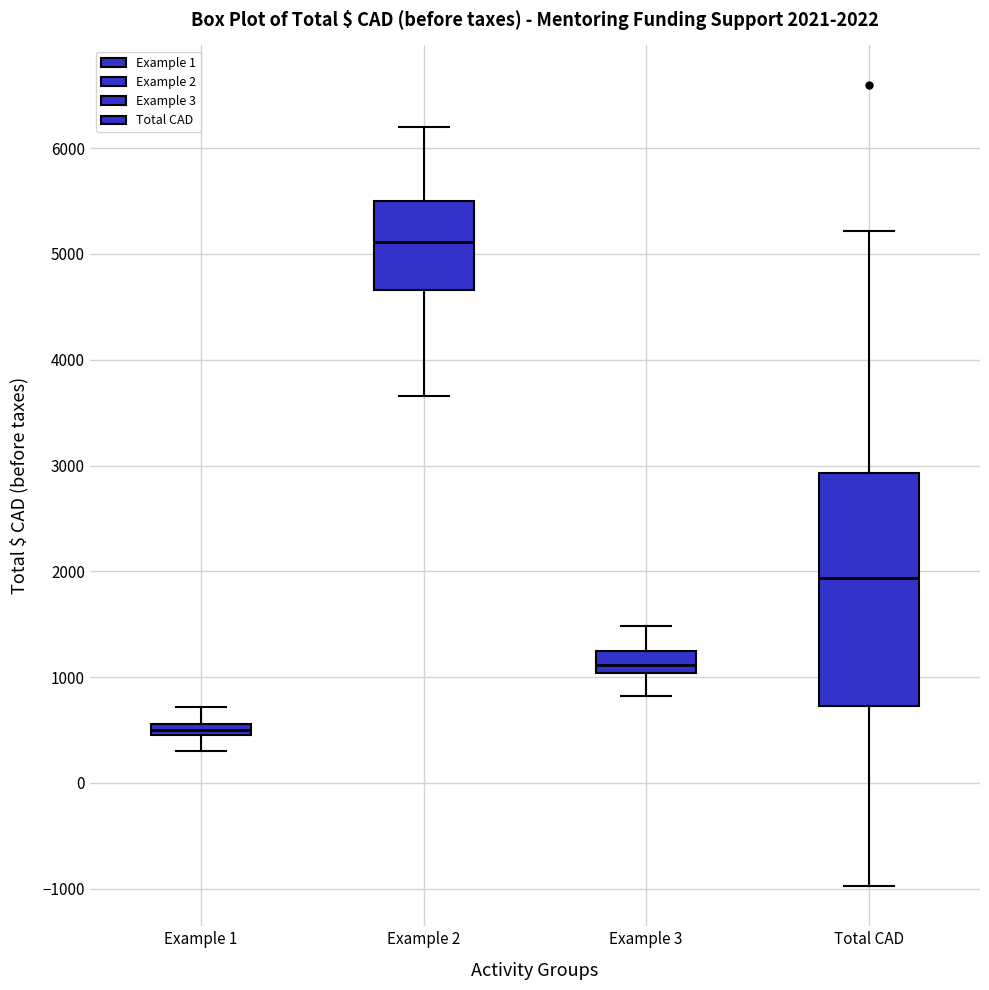

Which box has the lowest median line?

Example 1